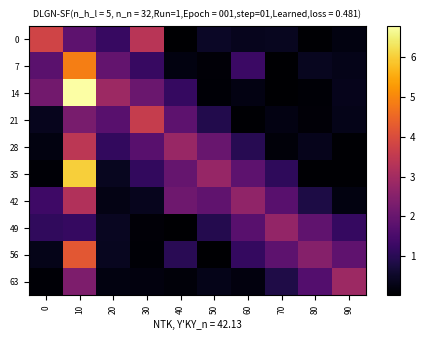

Reading right to left, extract all data points from this chart.

0: 90=0.2	80=0.1	70=0.4	60=0.4	50=0.5	40=0.0	30=3.3	20=1.2	10=1.8	0=3.8
7: 90=0.3	80=0.4	70=0.0	60=1.3	50=0.1	40=0.2	30=1.2	20=1.9	10=4.9	0=1.8
14: 90=0.3	80=0.1	70=0.0	60=0.2	50=0.1	40=1.2	30=2.0	20=2.9	10=6.8	0=2.2
21: 90=0.3	80=0.1	70=0.2	60=0.1	50=0.9	40=1.8	30=3.6	20=1.8	10=2.3	0=0.4
28: 90=0.1	80=0.3	70=0.1	60=1.0	50=2.0	40=2.8	30=1.8	20=1.2	10=3.4	0=0.2
35: 90=0.1	80=0.1	70=1.1	60=1.8	50=2.8	40=2.0	30=1.1	20=0.4	10=6.0	0=0.1
42: 90=0.2	80=0.8	70=1.8	60=2.7	50=1.9	40=2.1	30=0.4	20=0.3	10=3.2	0=1.3
49: 90=1.2	80=1.9	70=2.7	60=1.7	50=0.9	40=0.0	30=0.1	20=0.4	10=1.2	0=1.1
56: 90=1.9	80=2.5	70=1.8	60=1.2	50=0.0	40=1.0	30=0.1	20=0.4	10=4.2	0=0.3
63: 90=2.9	80=1.7	70=0.8	60=0.2	50=0.3	40=0.2	30=0.2	20=0.2	10=2.3	0=0.1